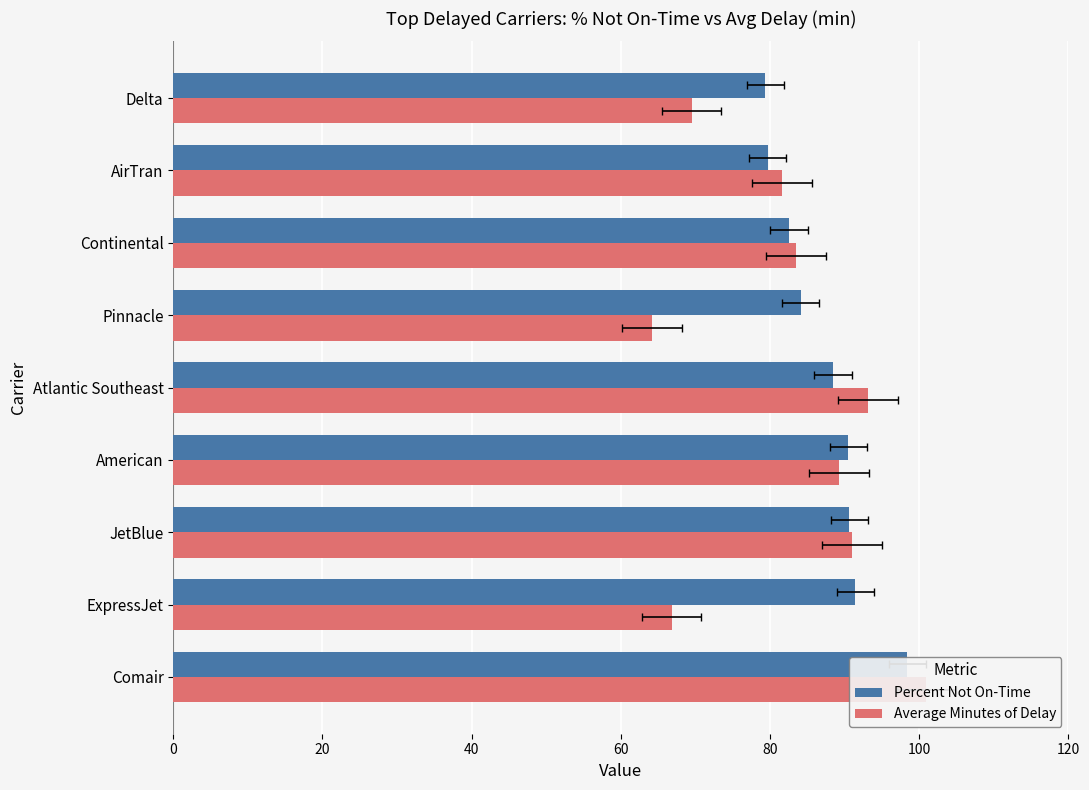

True or false: Average Minutes of Delay has a value of 164.4 at Comair.

False